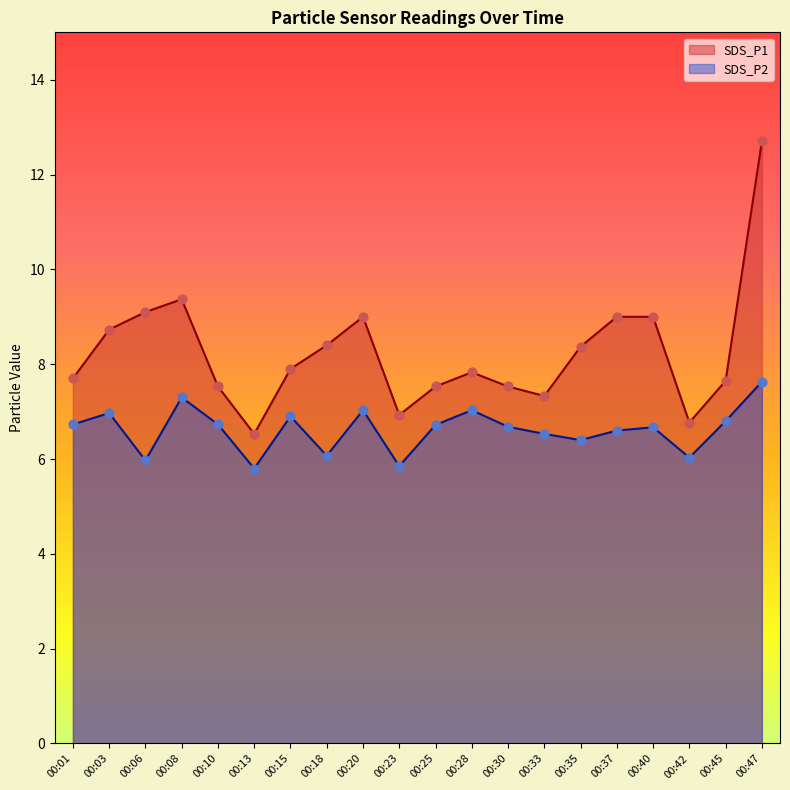

Which series contains the lowest Y value?

SDS_P2